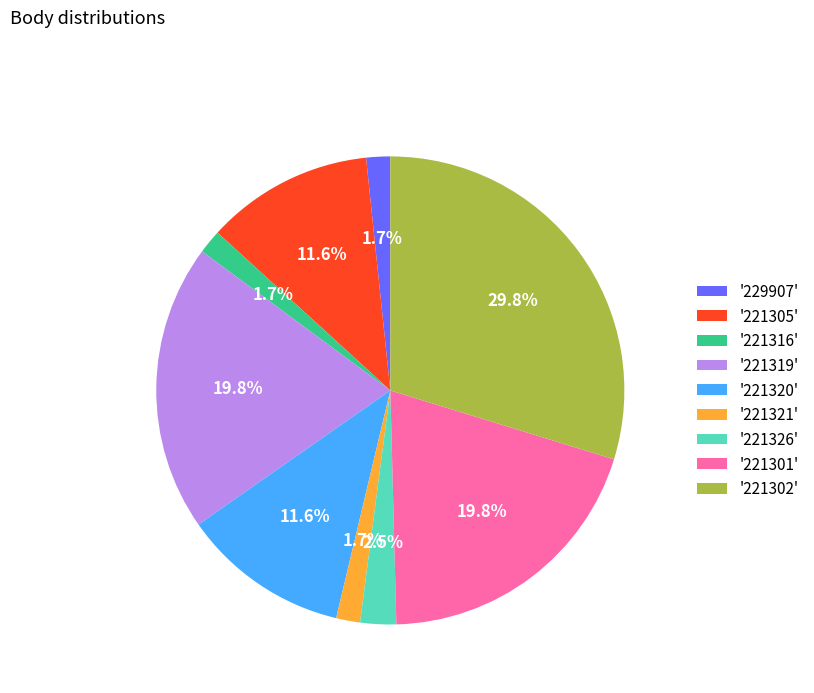

Does any single category account for the majority?

No